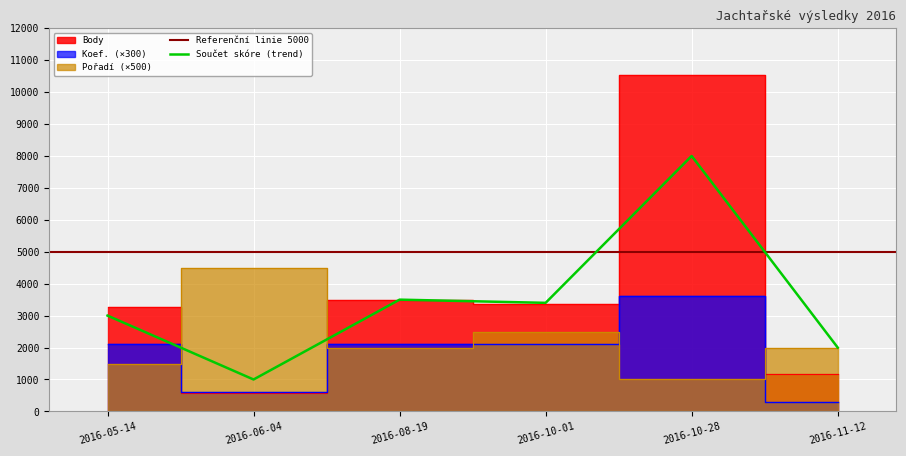

What is the minimum value shown in the chart?

300